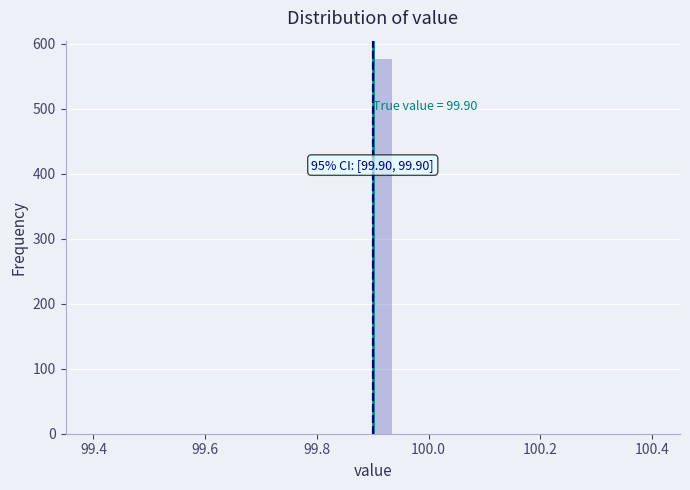

Read against the x-axis, roughly where is the centre of the tallest bar?

99.92